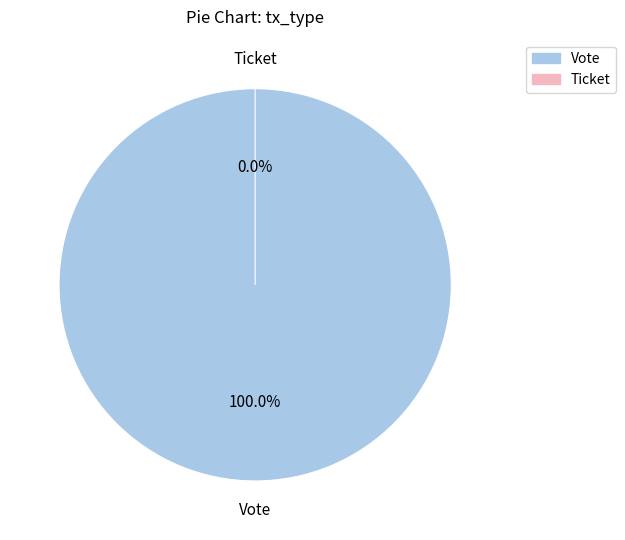

What percentage is the Vote slice, to the nearest percent?

100%